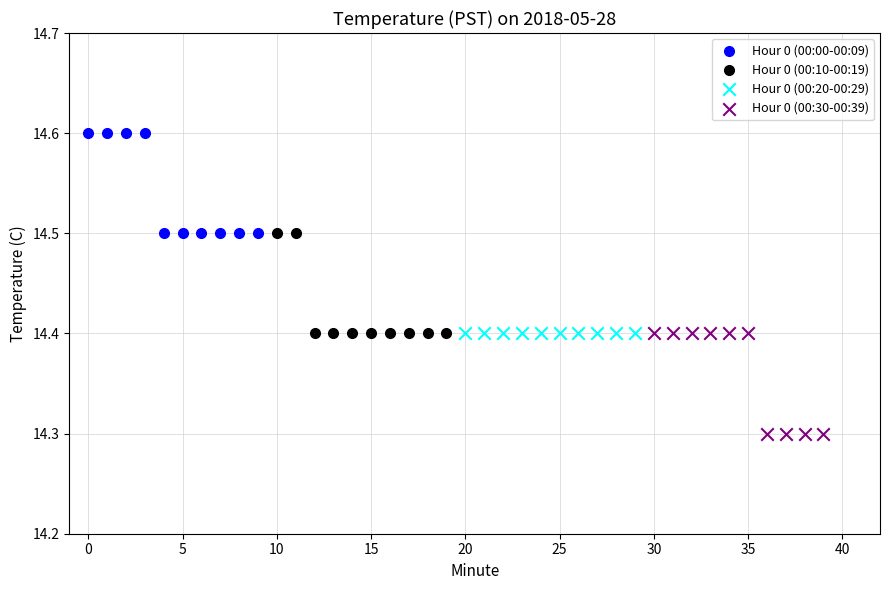

Which series reaches the minimum Y coordinate?

Hour 0 (00:30-00:39)